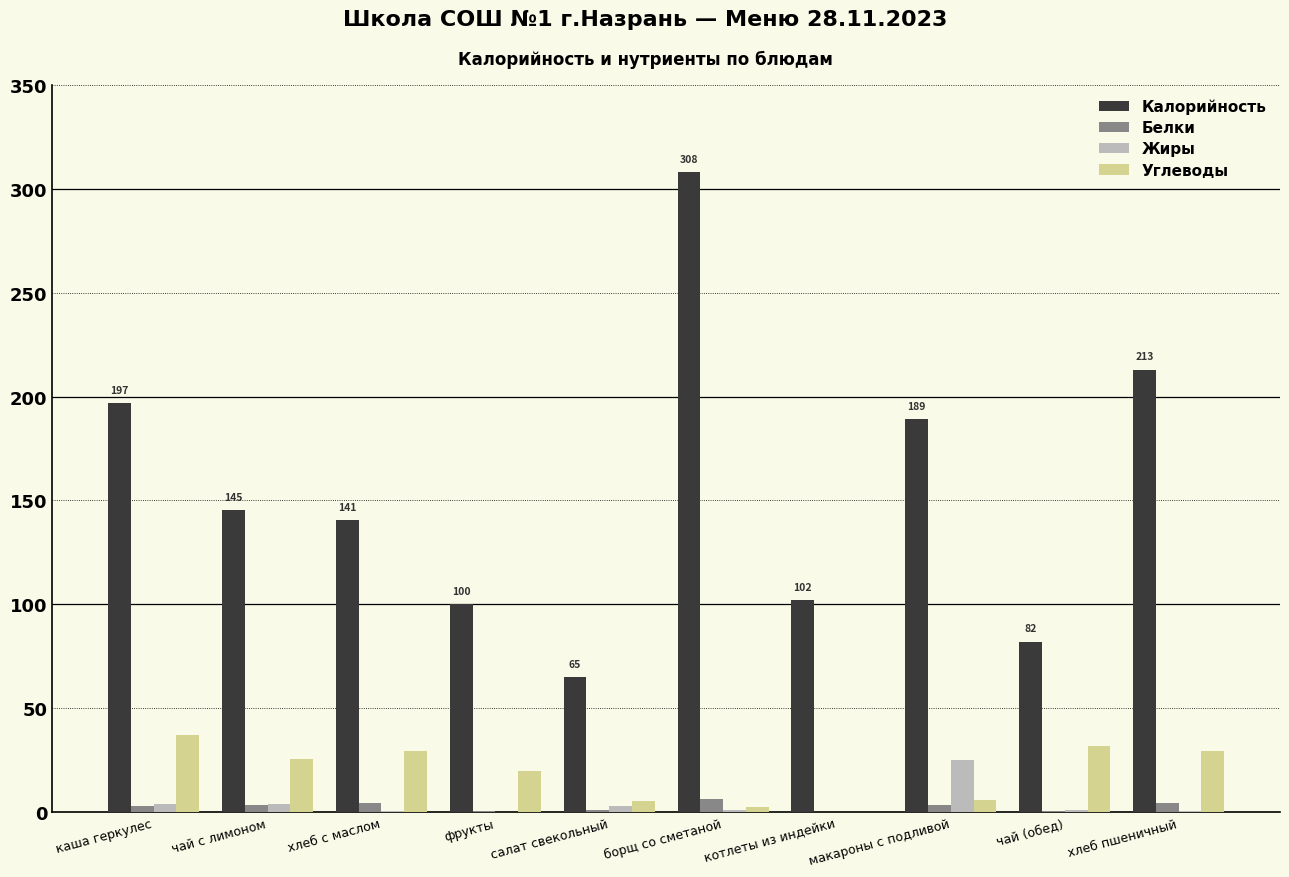

Does the chart contain stacked bars?

No